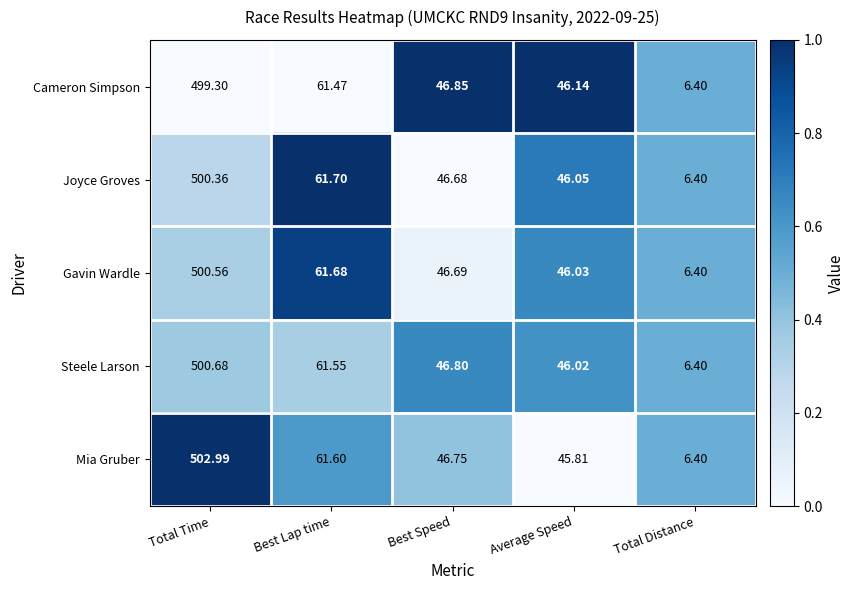

How many data points in Mia Gruber are above 46?

3